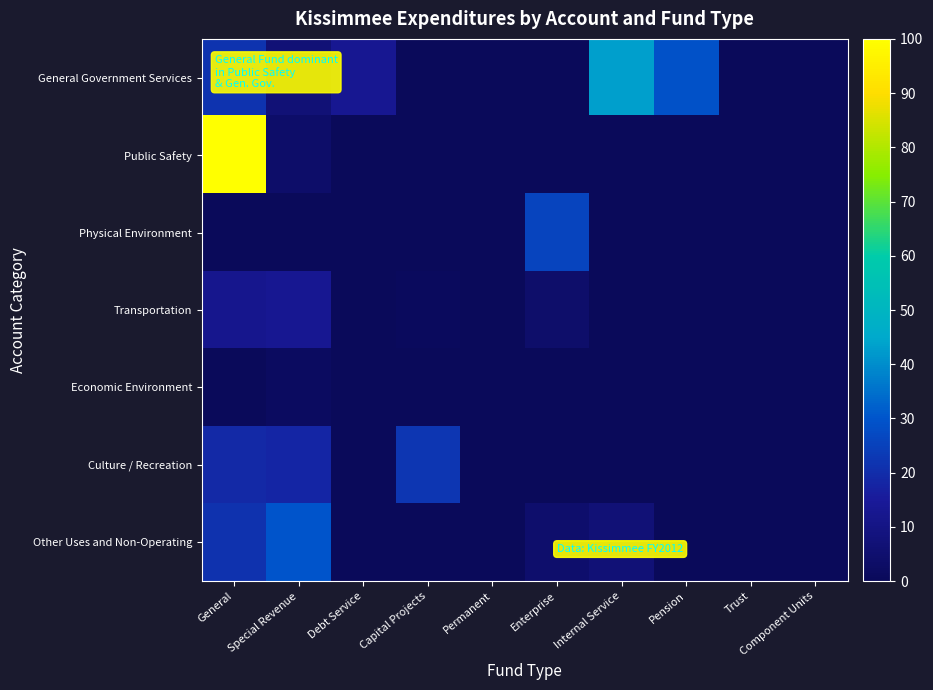

Reading right to left, transcribe all the data shown in this chart.

General Government Services: Component Units=0.0	Trust=0.0	Pension=29.0	Internal Service=43.0	Enterprise=0.0	Permanent=0.0	Capital Projects=0.0	Debt Service=13.2	Special Revenue=6.8	General=21.8
Public Safety: Component Units=0.0	Trust=0.0	Pension=0.0	Internal Service=0.0	Enterprise=0.0	Permanent=0.0	Capital Projects=0.0	Debt Service=0.0	Special Revenue=3.7	General=100.0
Physical Environment: Component Units=0.0	Trust=0.0	Pension=0.0	Internal Service=0.0	Enterprise=25.9	Permanent=0.0	Capital Projects=0.0	Debt Service=0.0	Special Revenue=0.1	General=0.0
Transportation: Component Units=0.0	Trust=0.0	Pension=0.0	Internal Service=0.0	Enterprise=4.3	Permanent=0.0	Capital Projects=1.0	Debt Service=0.0	Special Revenue=13.2	General=12.3
Economic Environment: Component Units=0.0	Trust=0.0	Pension=0.0	Internal Service=0.0	Enterprise=0.0	Permanent=0.0	Capital Projects=0.0	Debt Service=0.0	Special Revenue=1.8	General=0.0
Culture / Recreation: Component Units=0.0	Trust=0.0	Pension=0.0	Internal Service=0.0	Enterprise=0.0	Permanent=0.0	Capital Projects=22.4	Debt Service=0.0	Special Revenue=18.1	General=18.8
Other Uses and Non-Operating: Component Units=0.0	Trust=0.0	Pension=0.0	Internal Service=6.7	Enterprise=4.6	Permanent=0.0	Capital Projects=0.1	Debt Service=0.0	Special Revenue=30.0	General=21.4